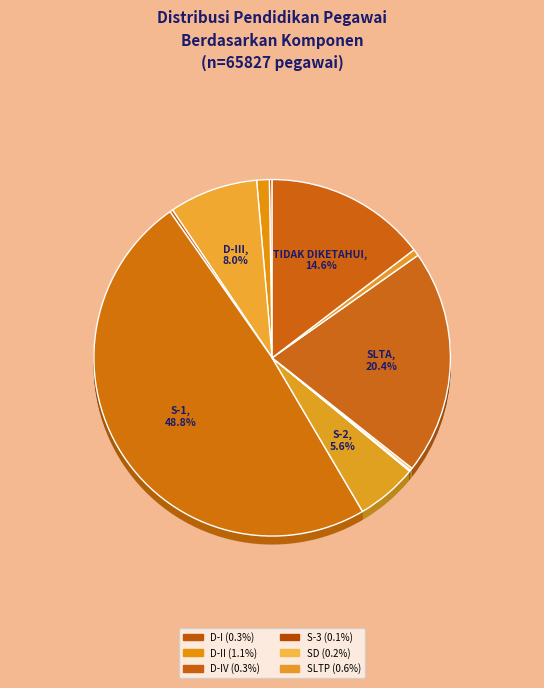

Is D-I the majority of the pie?

No